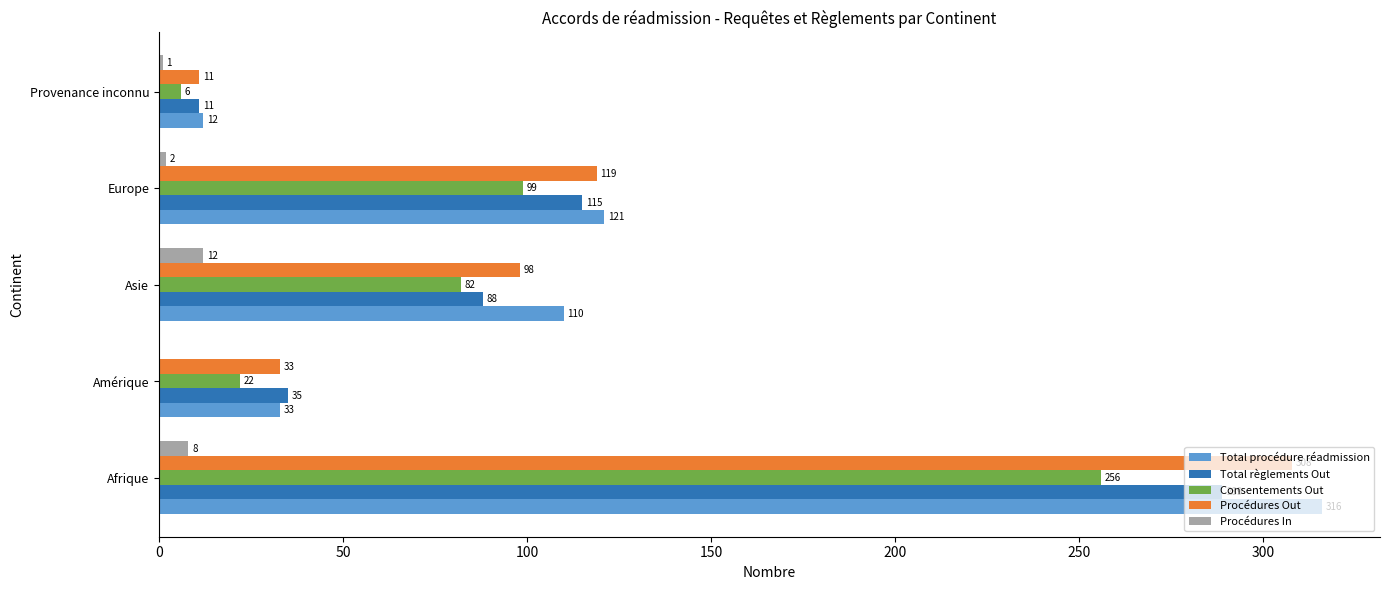

How many distinct data groups are displayed?

5